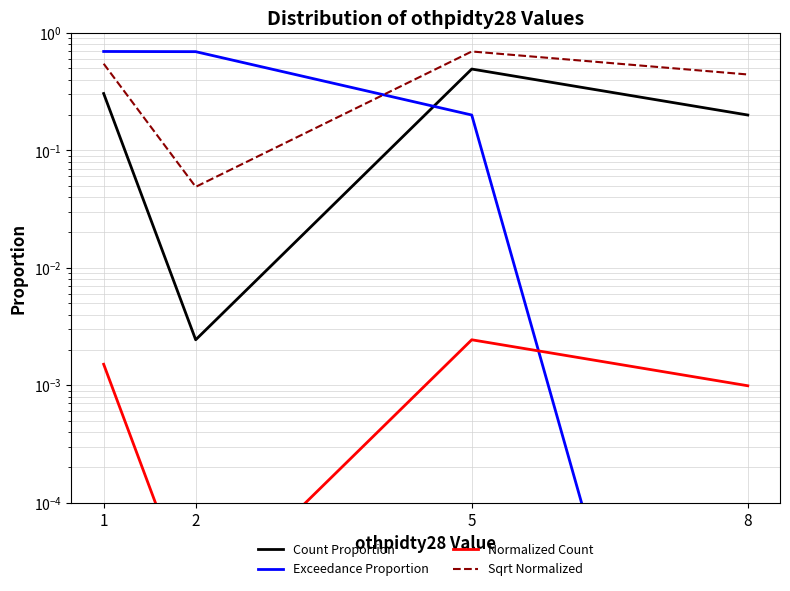

Rank the series at 2 from lowest to highest value.

Normalized Count, Count Proportion, Sqrt Normalized, Exceedance Proportion